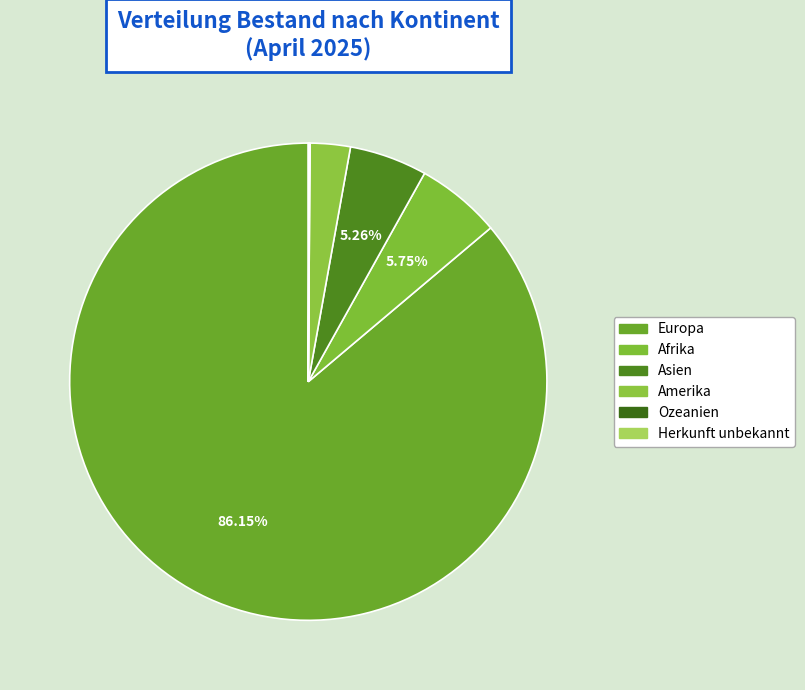

Do Herkunft unbekannt and Amerika together represent more than half of the pie?

No